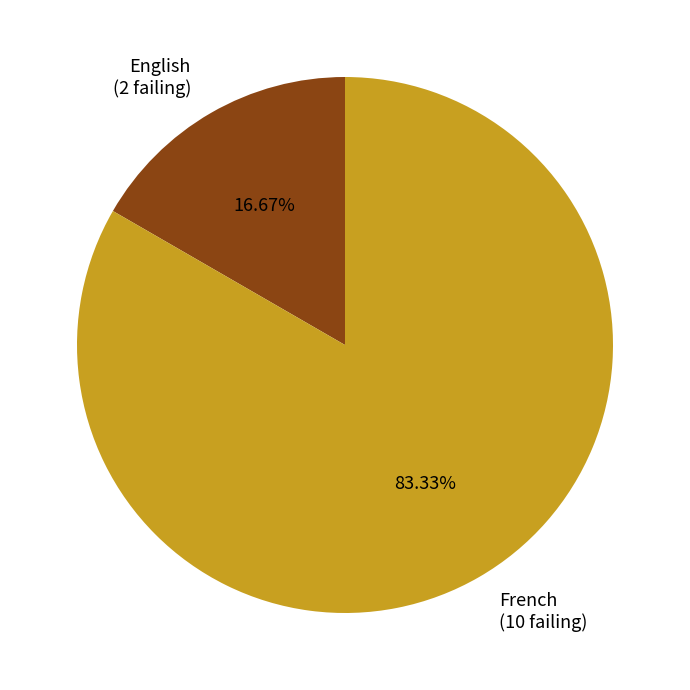

True or false: French accounts for 75% of the total.

False